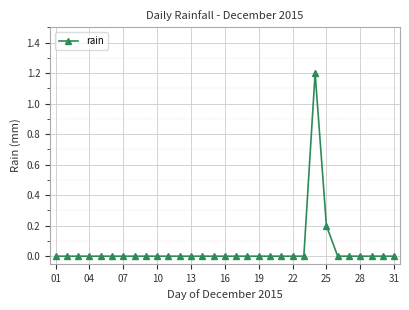

What is the greatest value displayed?

1.2